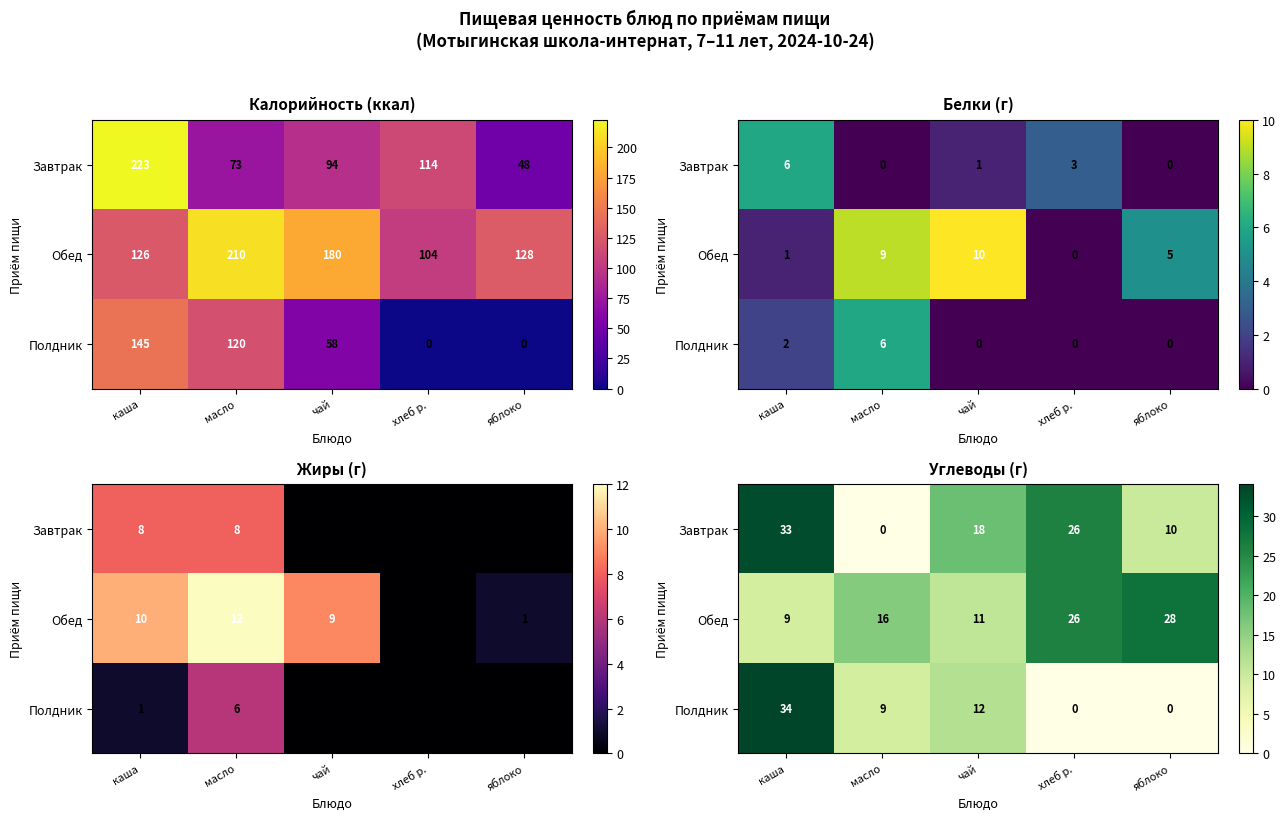

How many data points does each series have?

5